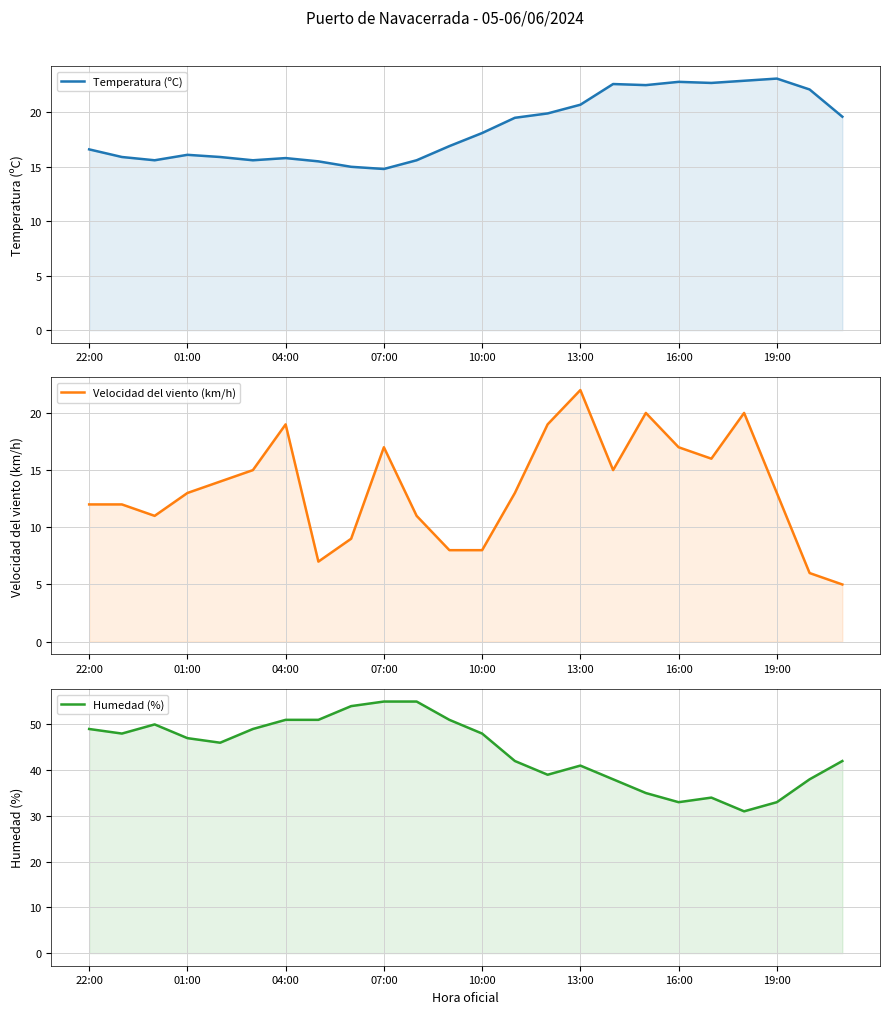

What are all the series names shown in the legend?

Temperatura (ºC), Velocidad del viento (km/h), Humedad (%)